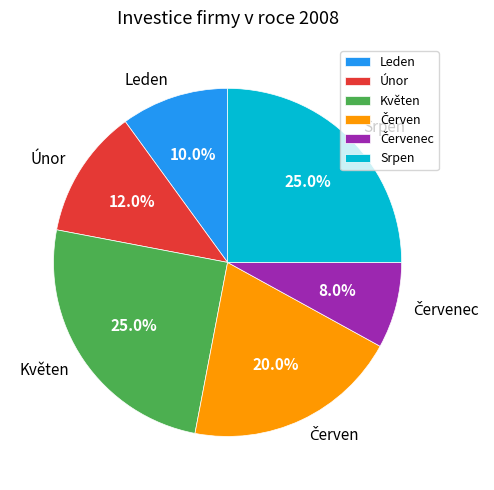

Does Leden represent more than half of the total?

No